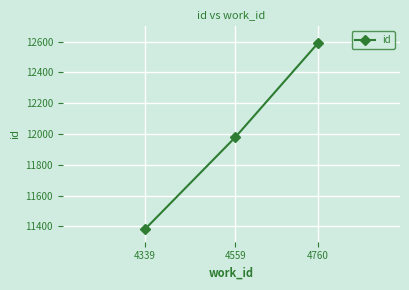

The chart shows a value of 11979 at 4559. True or false?

True